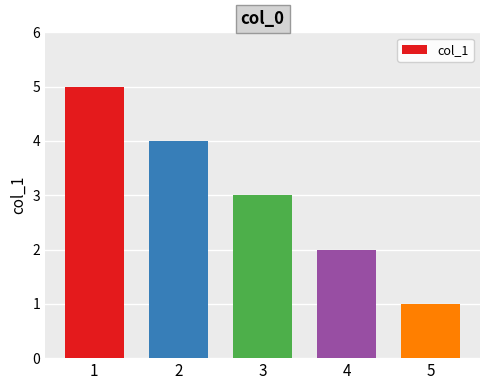

What is the ratio of the value at 4 to the value at 3?

0.7